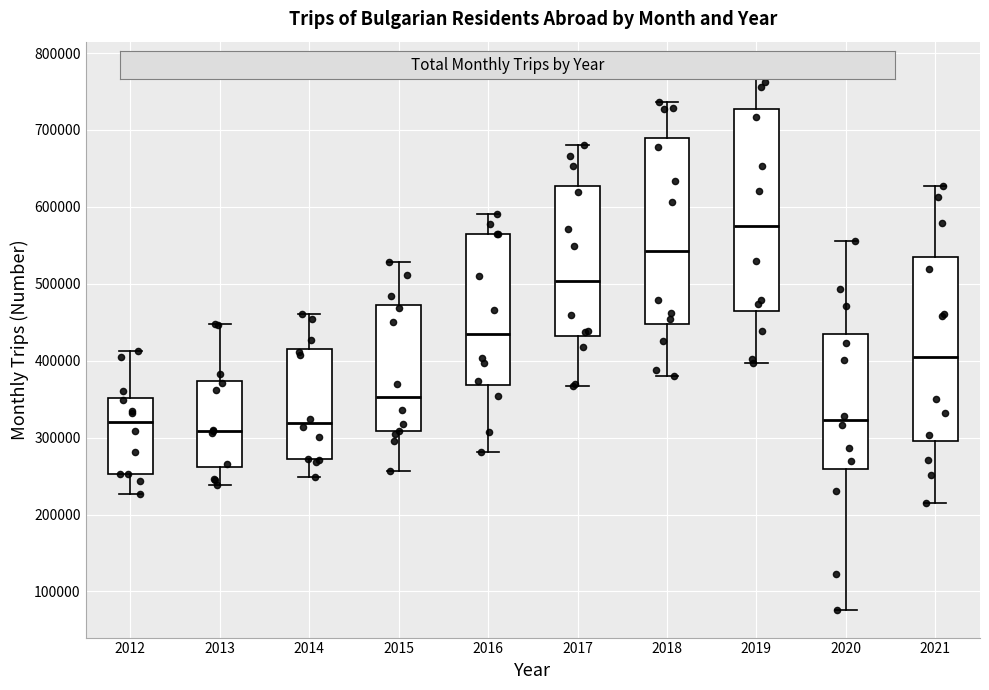

Comparing the boxes themselves (not the whiskers), which one is the tallest?

2019